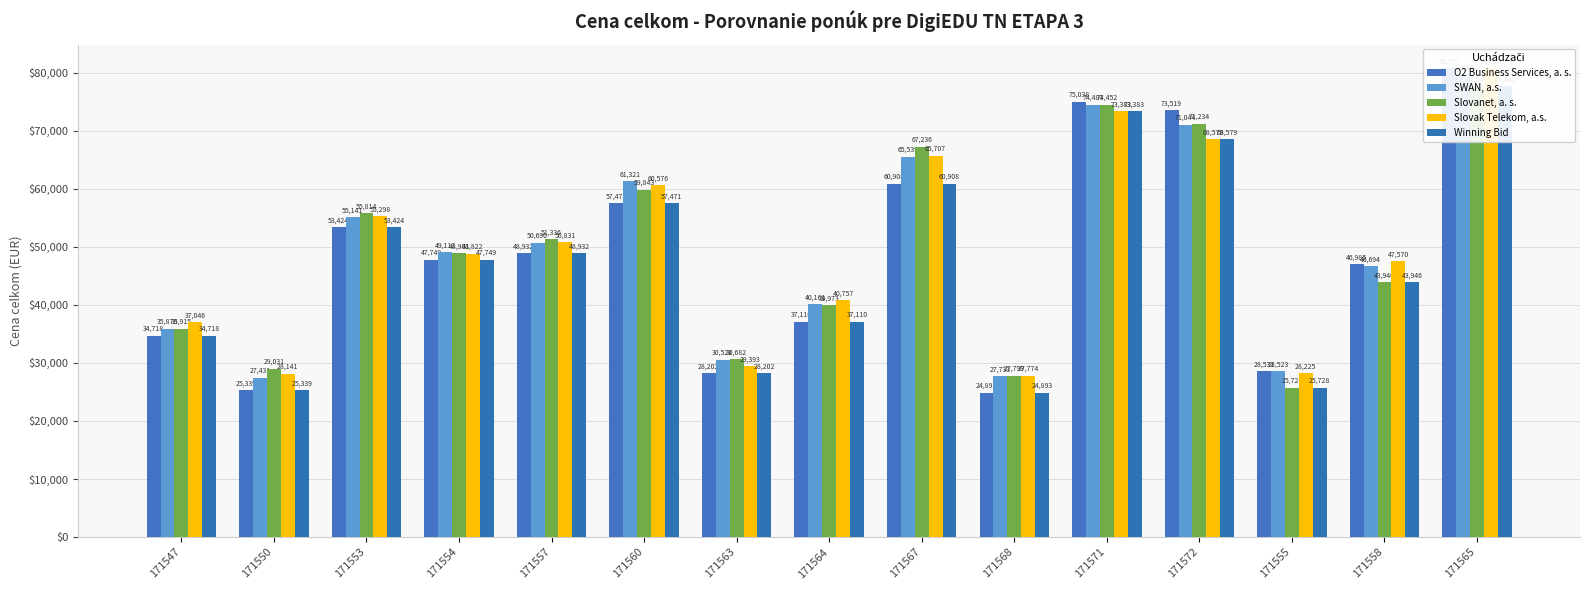

What value does the O2 Business Services, a. s. series have at 171557?

48932.0